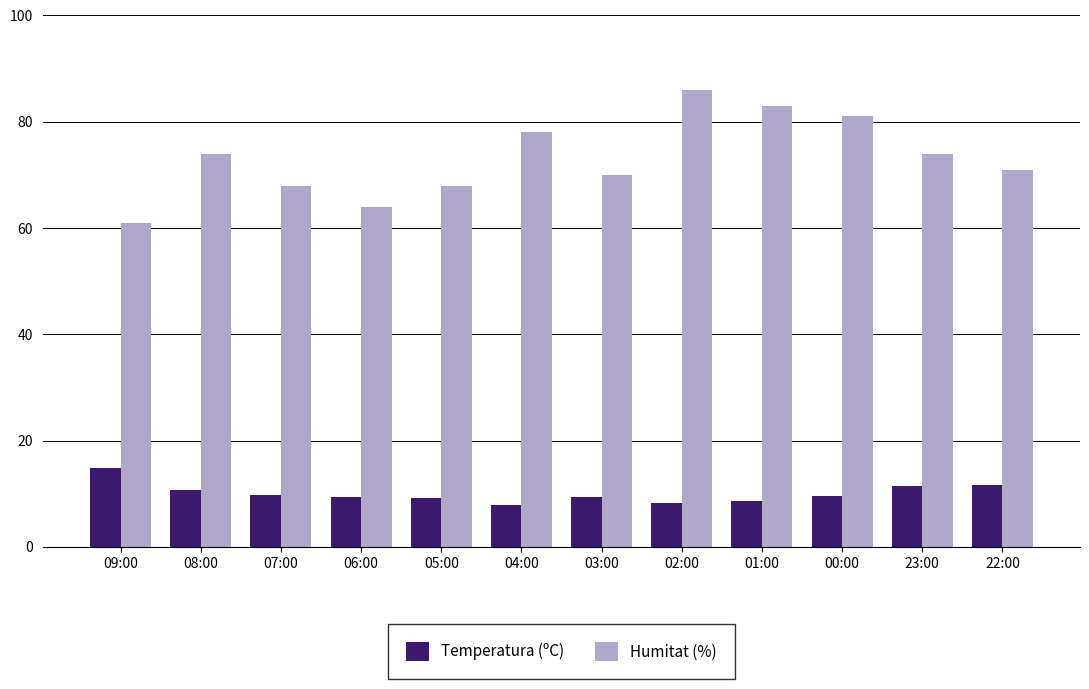

Count the number of data series in this chart.

2